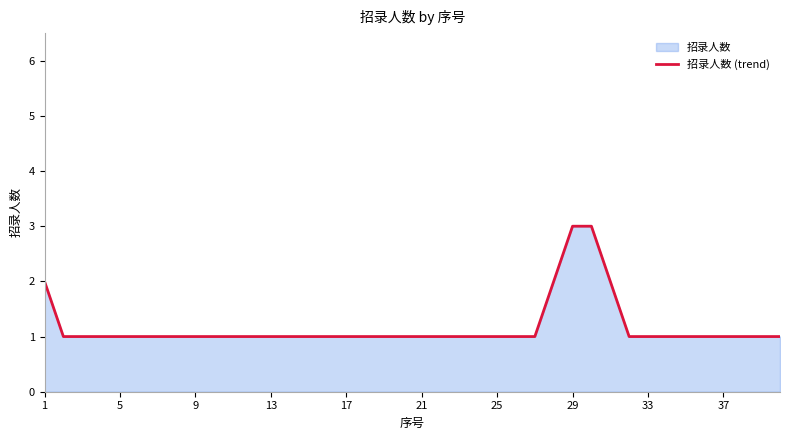

True or false: there are more than 0 points higher than both neighbors.

False